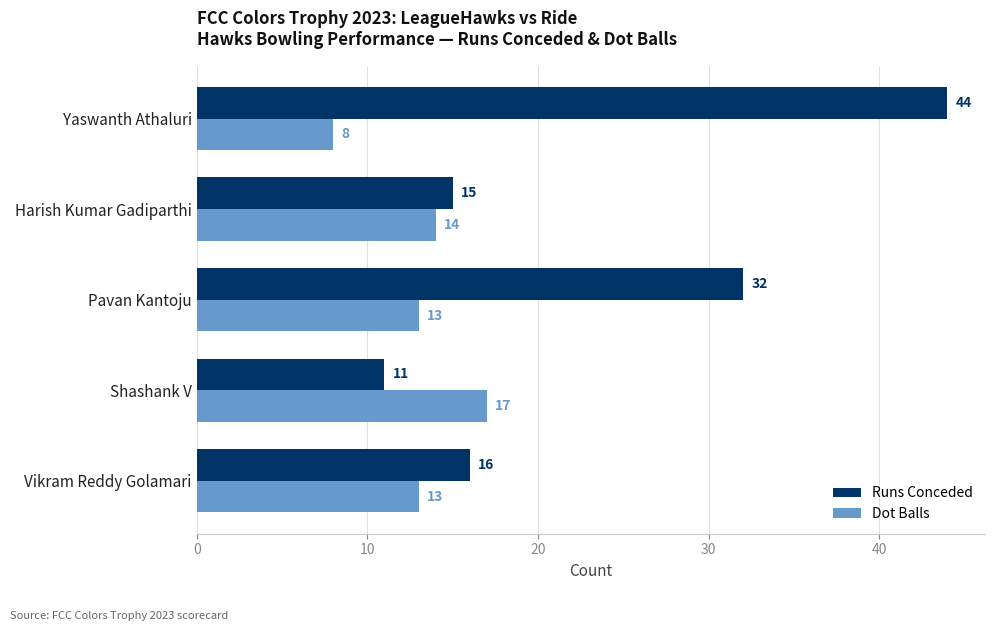

Rank the series by their average value, from lowest to highest.

Dot Balls, Runs Conceded